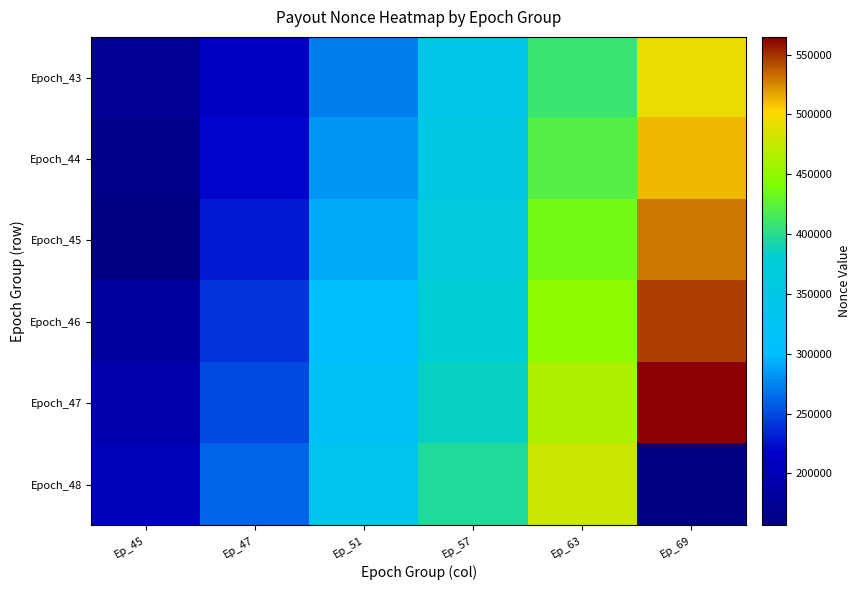

Reading left to right, transcribe all the data shown in this chart.

Epoch_43: Ep_45=173599	Ep_47=209171	Ep_51=271708	Ep_57=338539	Ep_63=410066	Ep_69=494438
Epoch_44: Ep_45=164918	Ep_47=218974	Ep_51=282173	Ep_57=349054	Ep_63=422877	Ep_69=511634
Epoch_45: Ep_45=156601	Ep_47=229124	Ep_51=292096	Ep_57=361185	Ep_63=435818	Ep_69=529242
Epoch_46: Ep_45=181677	Ep_47=239552	Ep_51=303526	Ep_57=373456	Ep_63=448973	Ep_69=546479
Epoch_47: Ep_45=190667	Ep_47=250134	Ep_51=315069	Ep_57=385499	Ep_63=463156	Ep_69=564867
Epoch_48: Ep_45=199780	Ep_47=260857	Ep_51=326764	Ep_57=397403	Ep_63=478571	Ep_69=156601